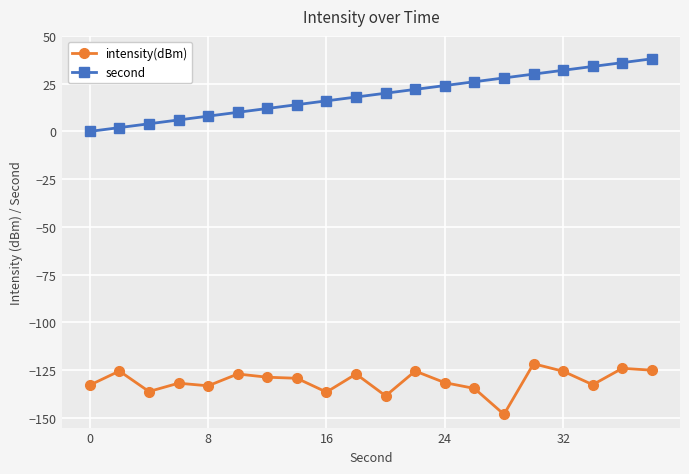

Count the number of categories in the chart.

20